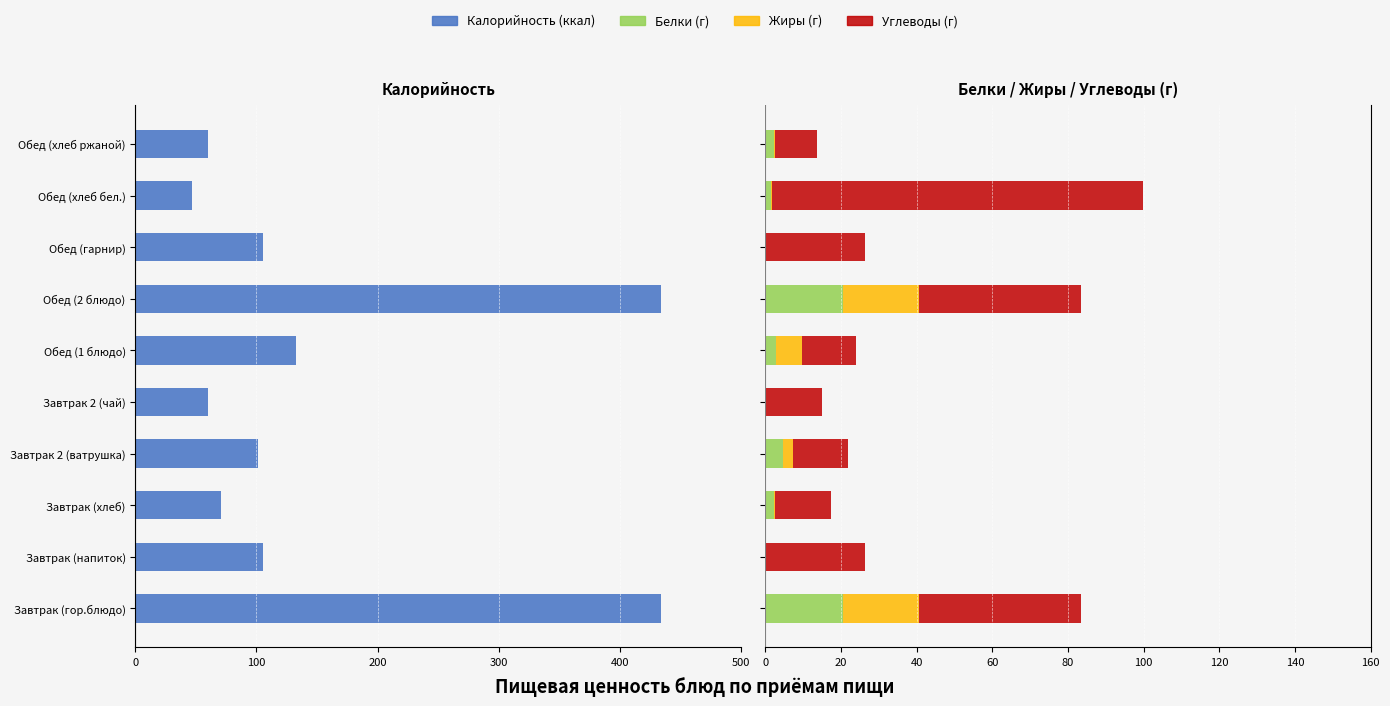

Reading right to left, what are all the values shown in this chart?

Калорийность: -60.3	-47.0	-105.0	-434.3	-132.3	-60.0	-101.0	-70.5	-105.0	-434.3
Белки: 2.3	1.5	0.1	20.6	2.9	0.1	4.6	2.3	0.1	20.6
Жиры: 0.4	0.2	0.0	20.0	6.8	0.0	2.7	0.2	0.0	20.0
Углеводы: 11.0	98.0	26.3	42.8	14.4	15.0	14.5	14.8	26.3	42.8